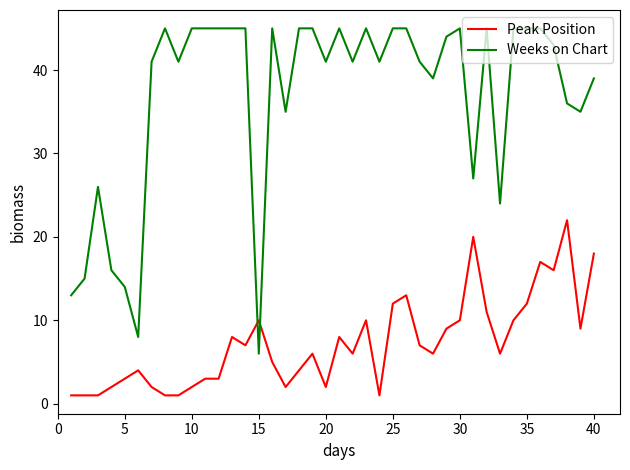

True or false: Peak Position and Weeks on Chart intersect in this chart.

True